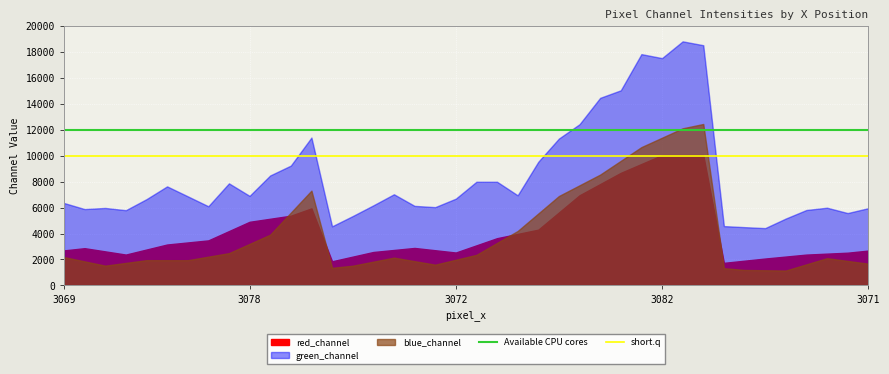

Is it true that short.q equals 10000 at 3078?

True